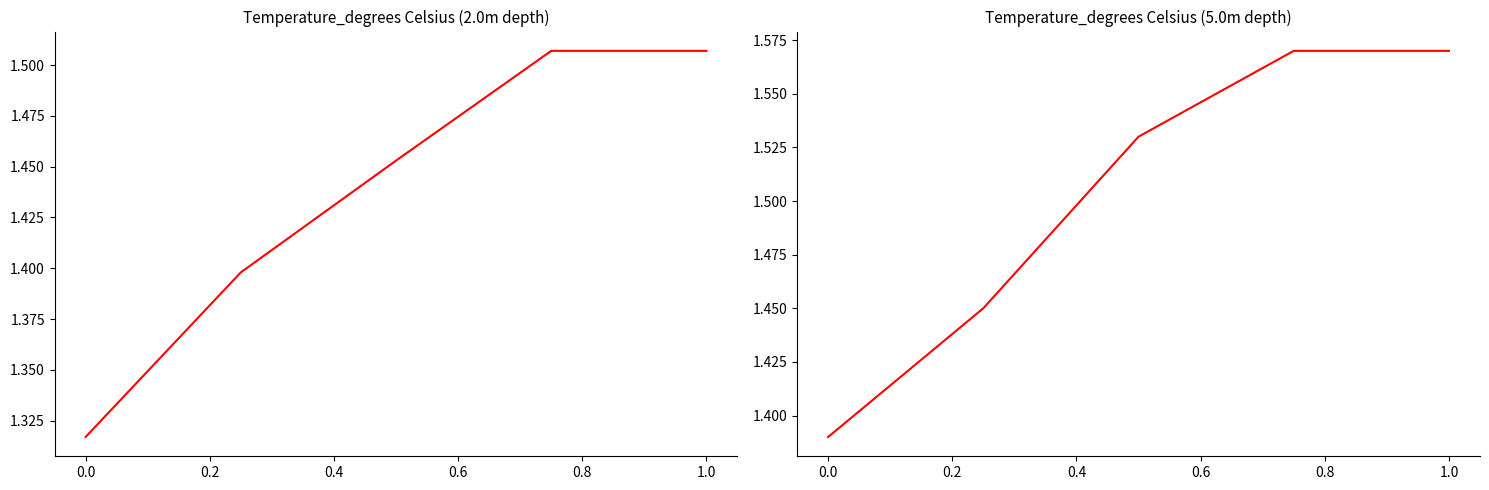

What is the average value of the 5.0m depth series?

1.5